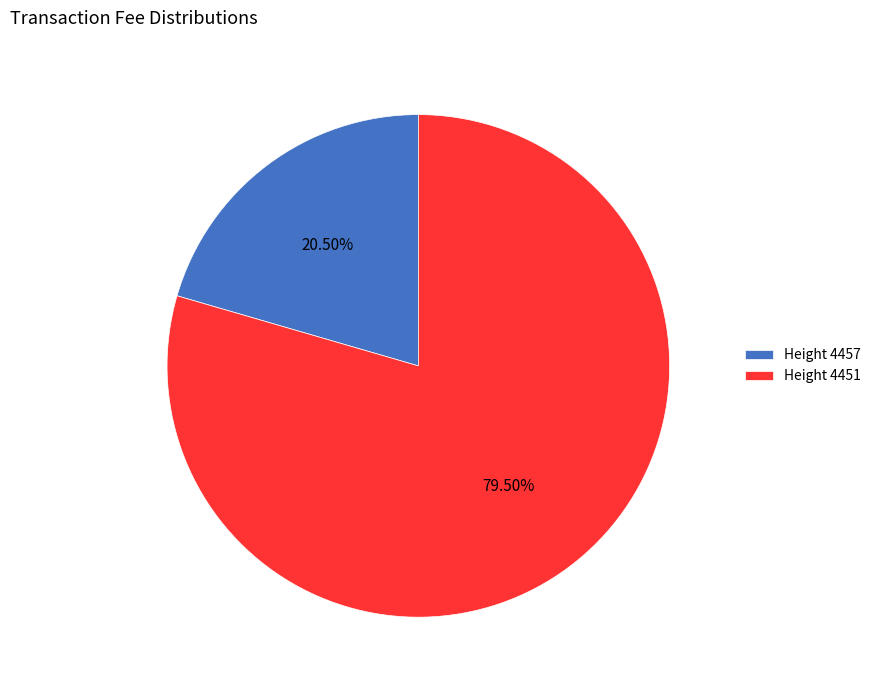

Is the sum of Height 4451 and Height 4457 greater than half?

Yes